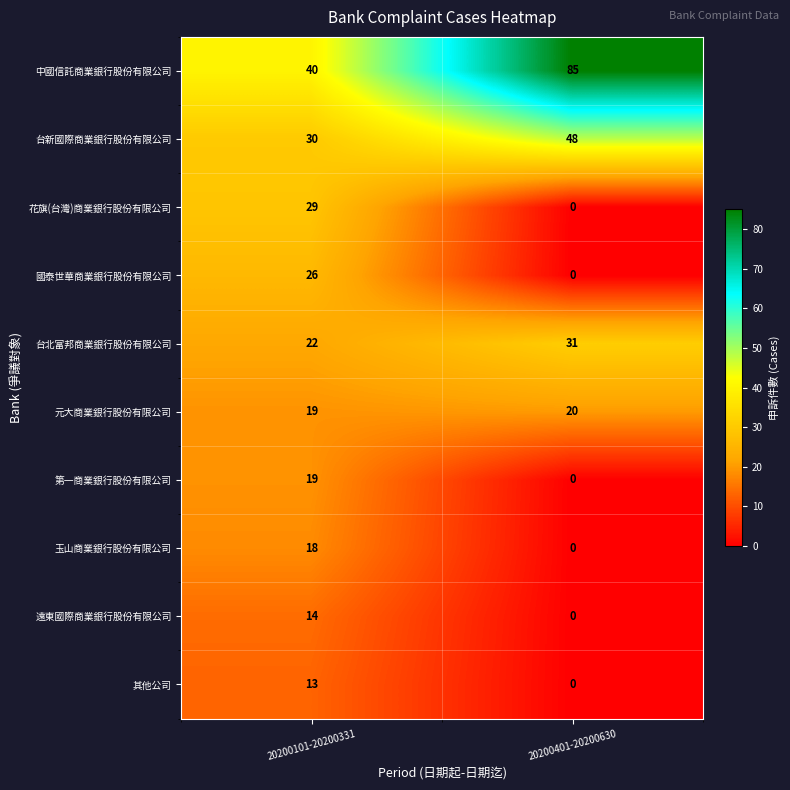

True or false: 台北富邦商業銀行股份有限公司 has a value of 20 at 20200401-20200630.

False